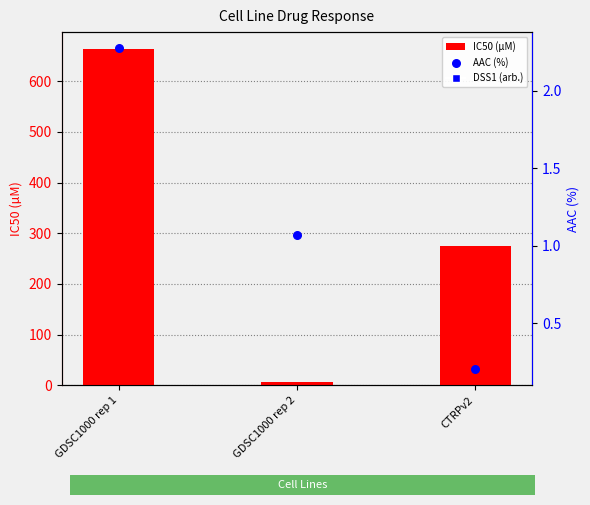

Which series has the widest spread of Y values?

IC50 (µM)